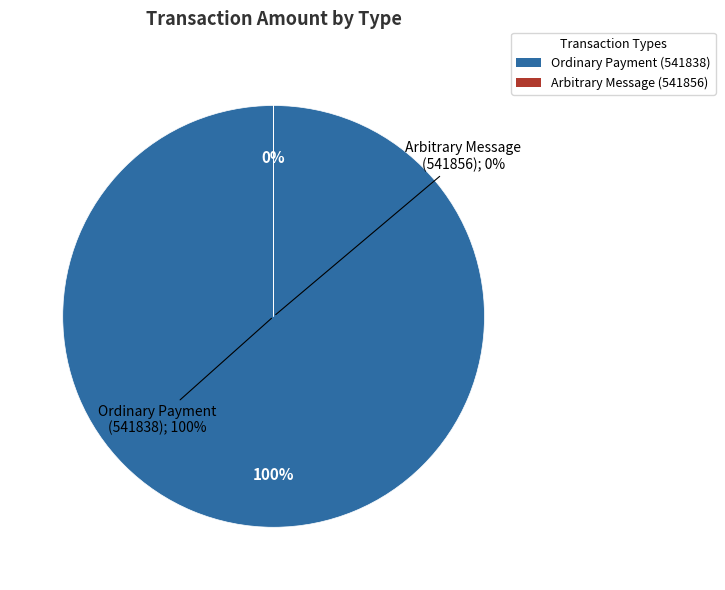

Is Arbitrary Message (541856) the majority of the pie?

No